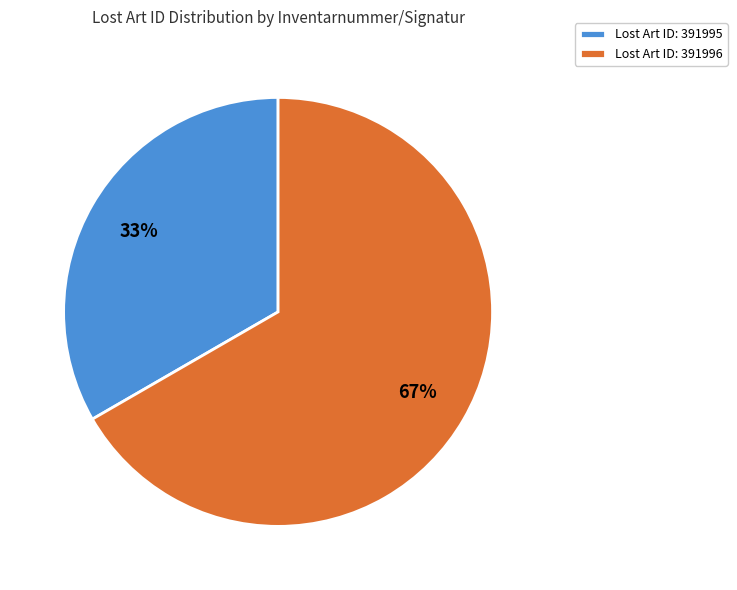

Rank the categories by value from highest to lowest.

Lost Art ID: 391996, Lost Art ID: 391995